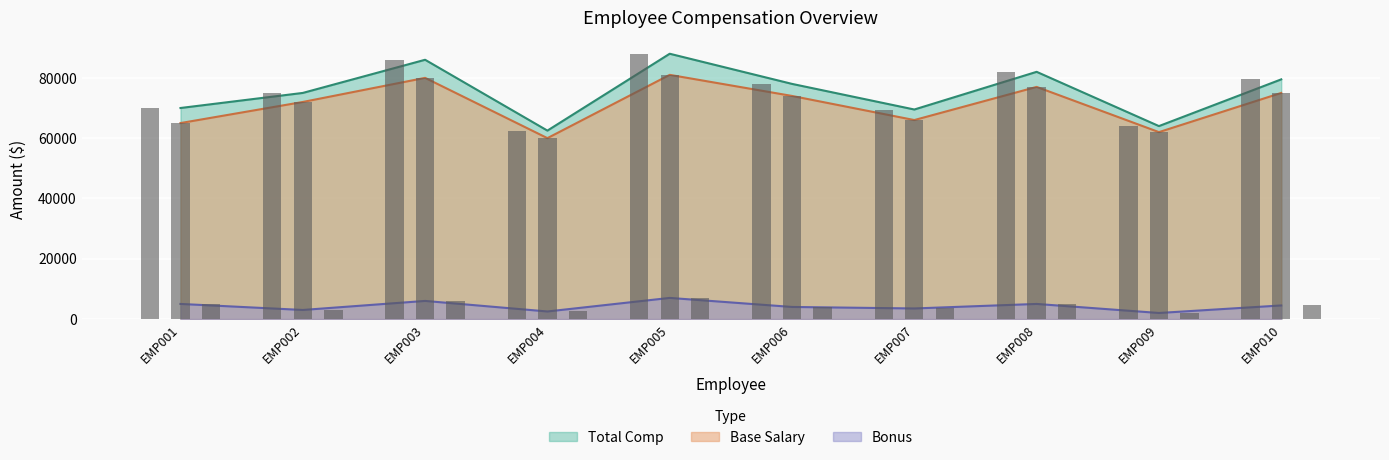

Which series has the largest total across all categories?

Total Comp